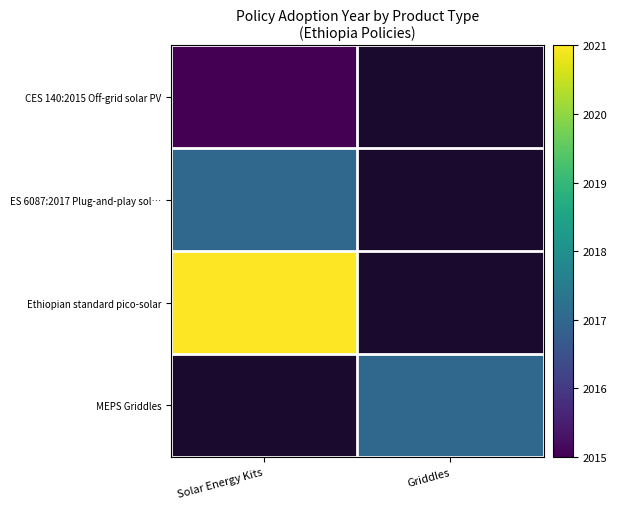

Rank the series by their average value, from lowest to highest.

CES 140:2015 Off-grid solar PV, ES 6087:2017 Plug-and-play sol…, Ethiopian standard pico-solar, MEPS Griddles